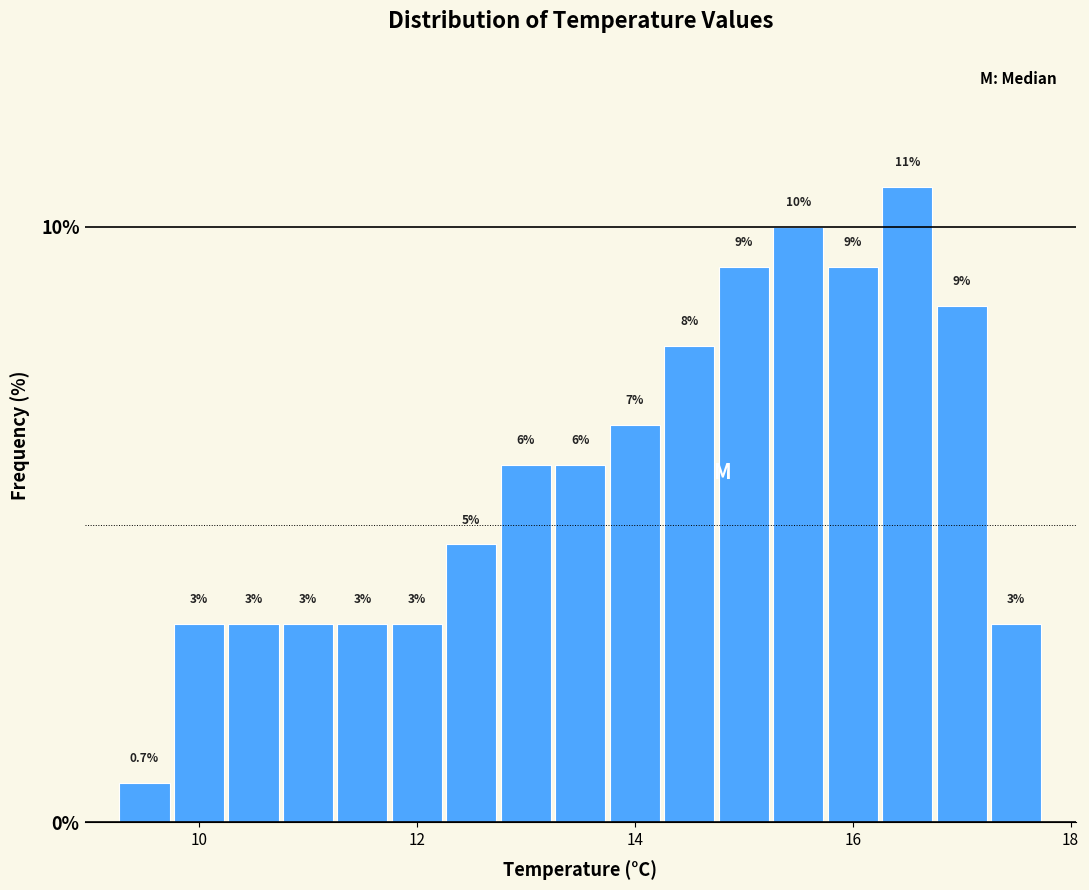

Read against the x-axis, roughly where is the centre of the tallest bar?

16.6